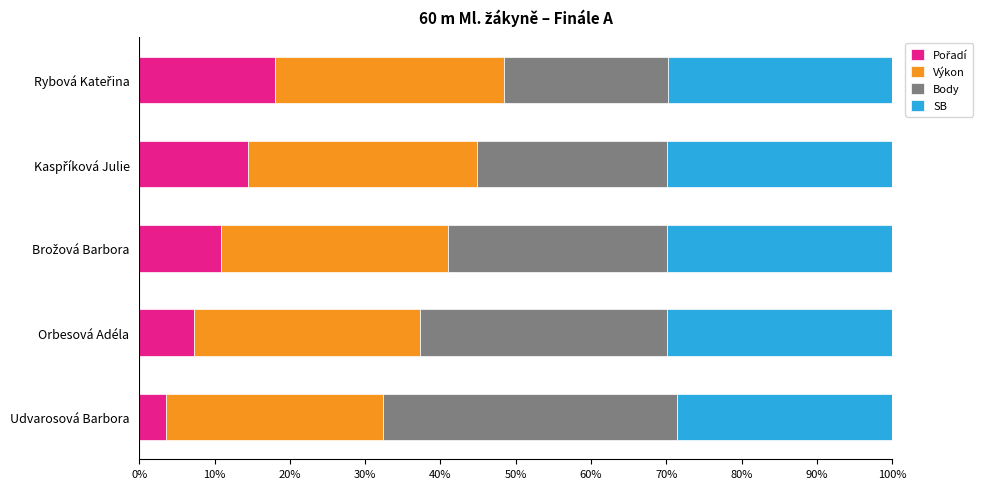

What is the total value across all series at Udvarosová Barbora?

100.0